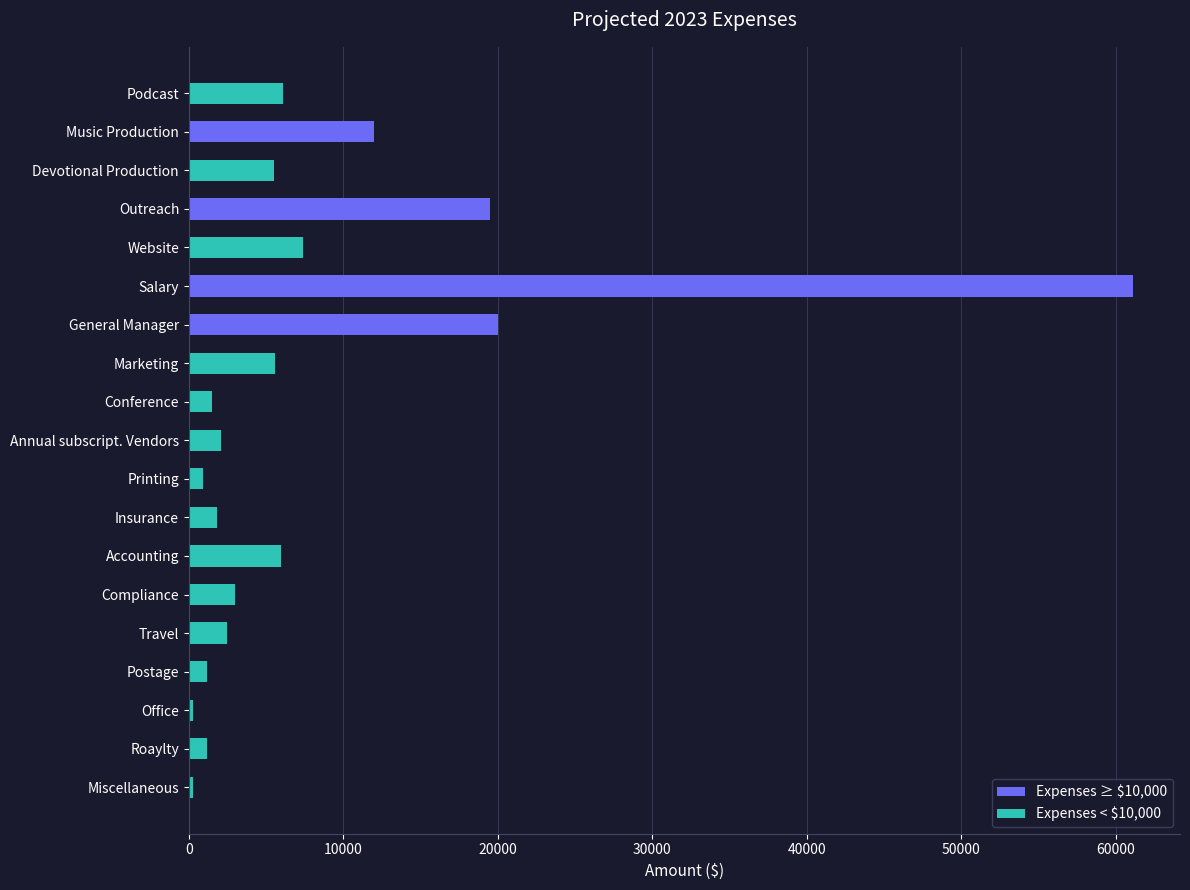

What is the label of the 11th bar from the top?

Printing